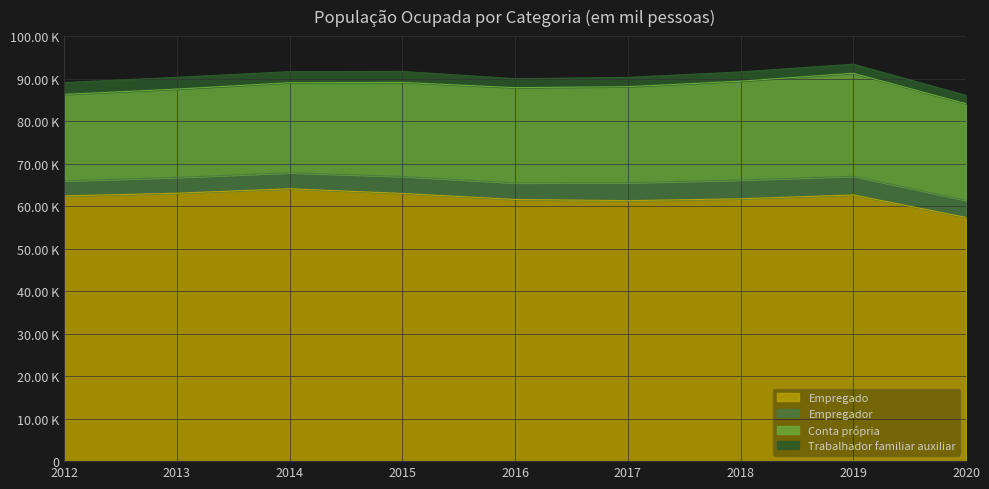

Is it true that Trabalhador familiar auxiliar equals 1112.4 at 2018?

False